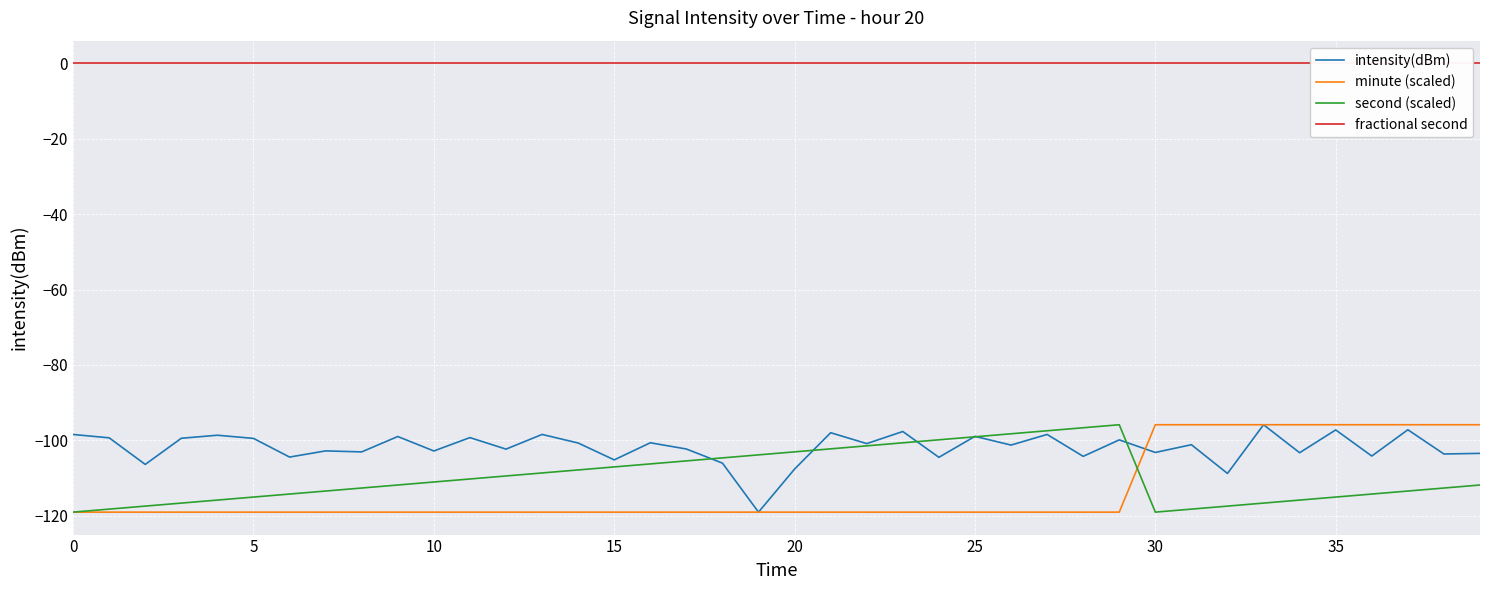

Reading left to right, list all the values displayed in this chart.

intensity(dBm): -98.4	-99.3	-106.3	-99.4	-98.6	-99.5	-104.4	-102.8	-103.0	-99.0	-102.8	-99.2	-102.3	-98.4	-100.7	-105.1	-100.6	-102.3	-106.0	-119.0	-107.6	-97.9	-100.8	-97.6	-104.5	-98.9	-101.2	-98.4	-104.2	-99.8	-103.2	-101.1	-108.7	-95.8	-103.3	-97.2	-104.1	-97.2	-103.6	-103.4
minute (scaled): -119.0	-119.0	-119.0	-119.0	-119.0	-119.0	-119.0	-119.0	-119.0	-119.0	-119.0	-119.0	-119.0	-119.0	-119.0	-119.0	-119.0	-119.0	-119.0	-119.0	-119.0	-119.0	-119.0	-119.0	-119.0	-119.0	-119.0	-119.0	-119.0	-119.0	-95.8	-95.8	-95.8	-95.8	-95.8	-95.8	-95.8	-95.8	-95.8	-95.8
second (scaled): -119.0	-118.2	-117.4	-116.6	-115.8	-115.0	-114.2	-113.4	-112.6	-111.8	-111.0	-110.2	-109.4	-108.6	-107.8	-107.0	-106.2	-105.4	-104.6	-103.8	-103.0	-102.2	-101.4	-100.6	-99.8	-99.0	-98.2	-97.4	-96.6	-95.8	-119.0	-118.2	-117.4	-116.6	-115.8	-115.0	-114.2	-113.4	-112.6	-111.8
fractional second: 0.0	0.0	0.0	0.0	0.0	0.0	0.0	0.0	0.0	0.0	0.0	0.0	0.0	0.0	0.0	0.0	0.0	0.0	0.0	0.0	0.0	0.0	0.0	0.0	0.0	0.0	0.0	0.0	0.0	0.0	0.0	0.0	0.0	0.0	0.0	0.0	0.0	0.0	0.0	0.0